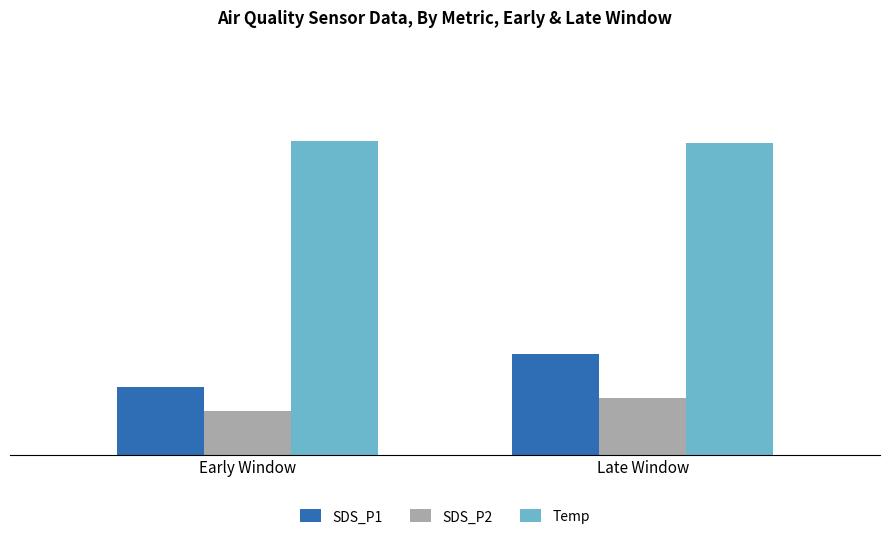

At which label is Temp closest to 17?

Late Window